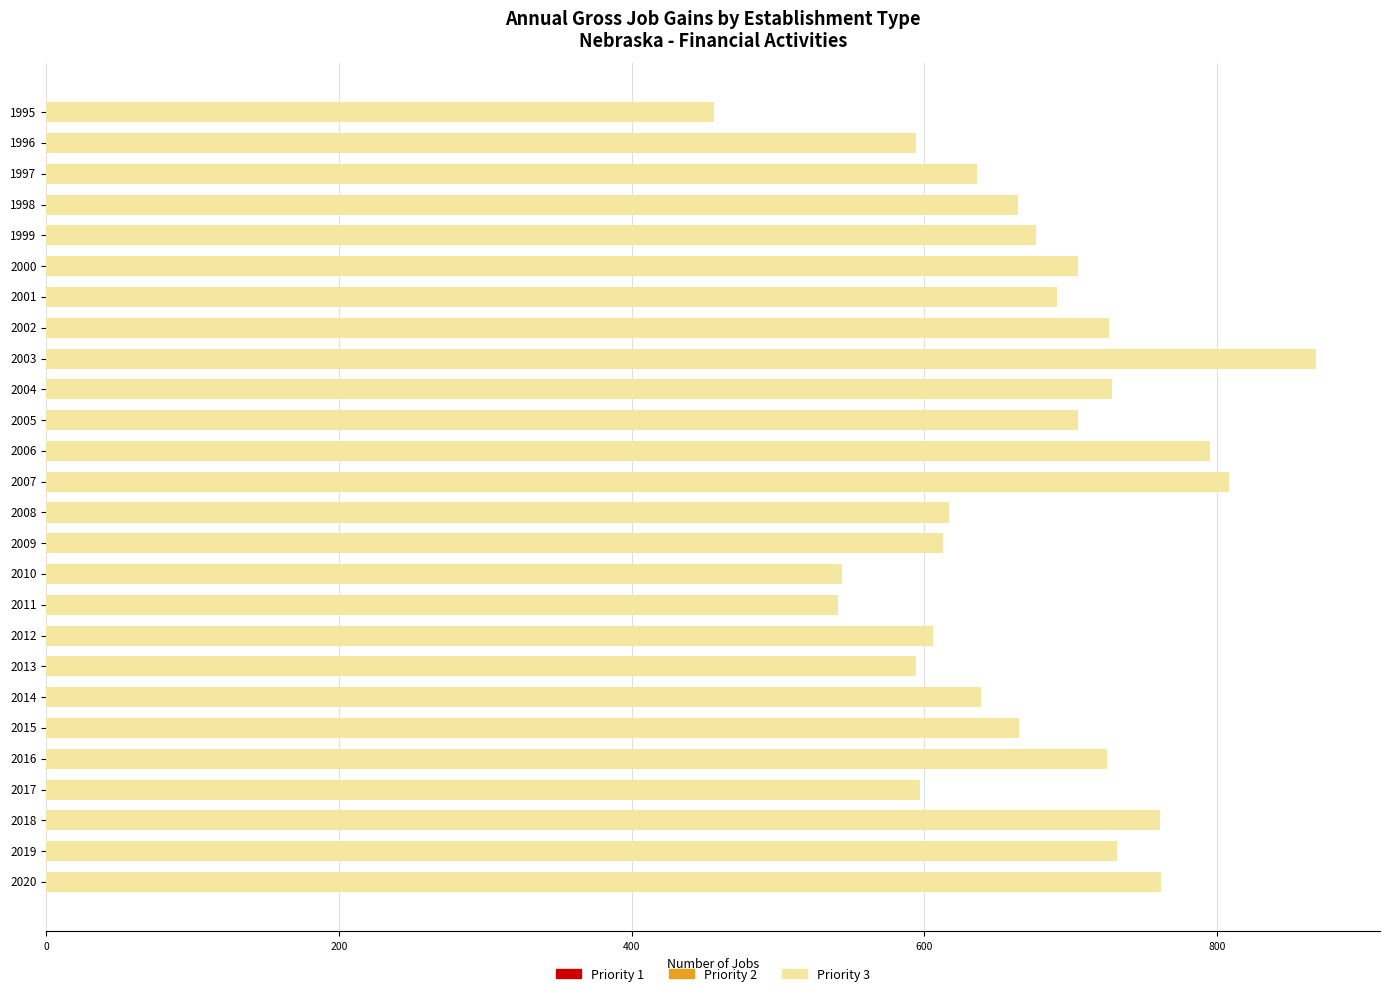

Is it true that the value at 2012 is 1057?

False